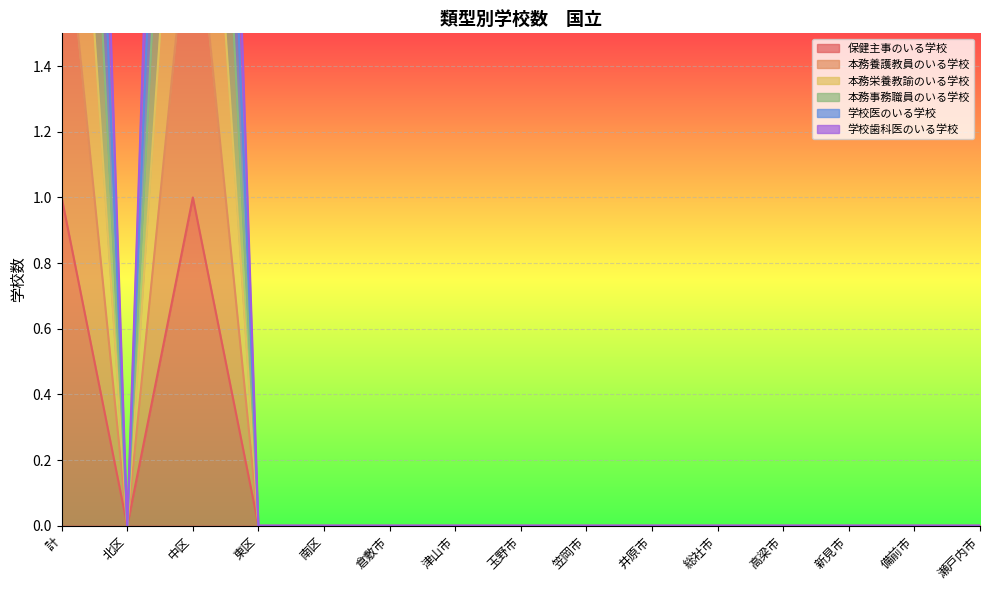

What is the maximum value shown in the chart?

6